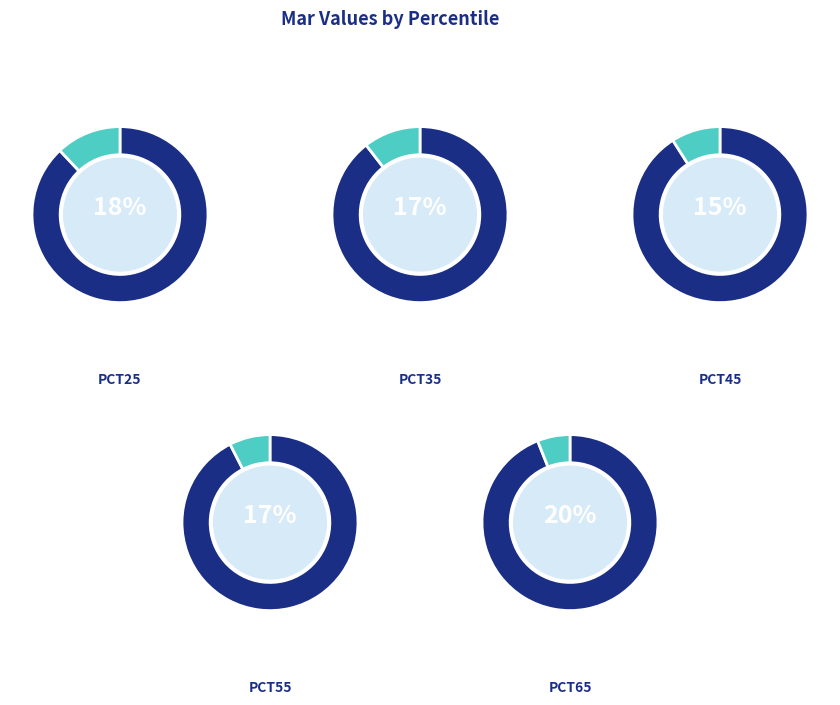

How many slices are in this pie chart?

5